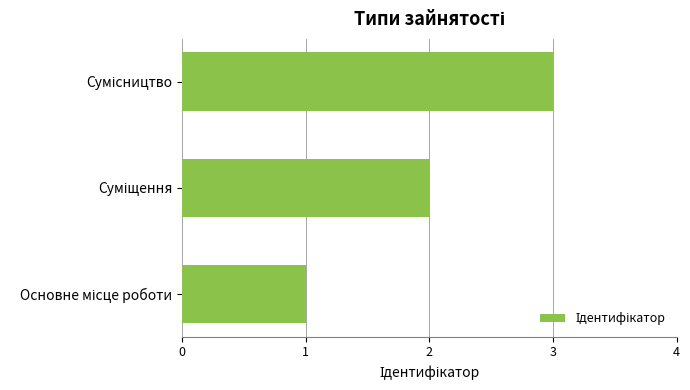

What is the sum of all values?

6